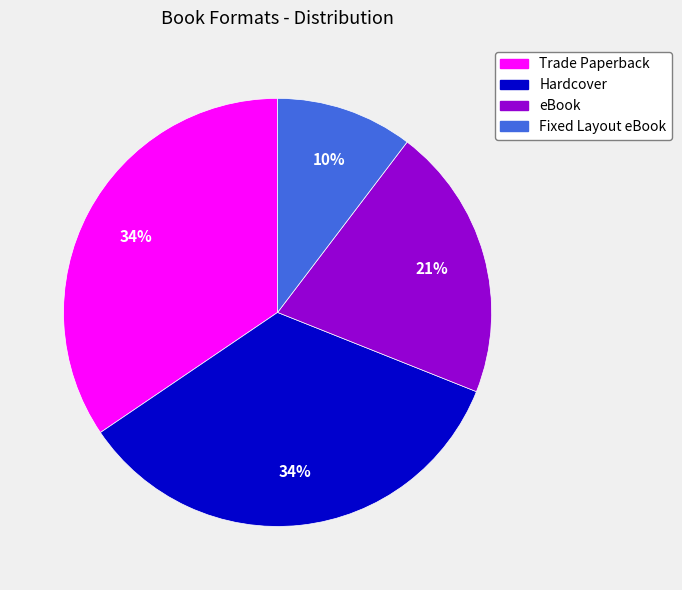

To the nearest percent, what percentage of the pie is Hardcover?

34%